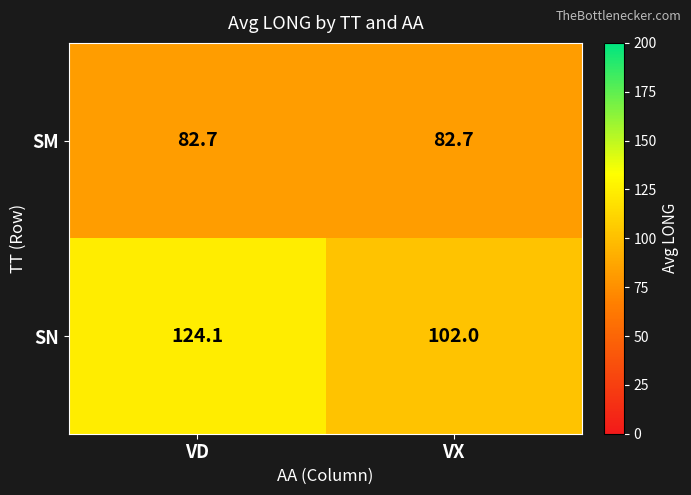

At how many categories does at least one series exceed 112?

1